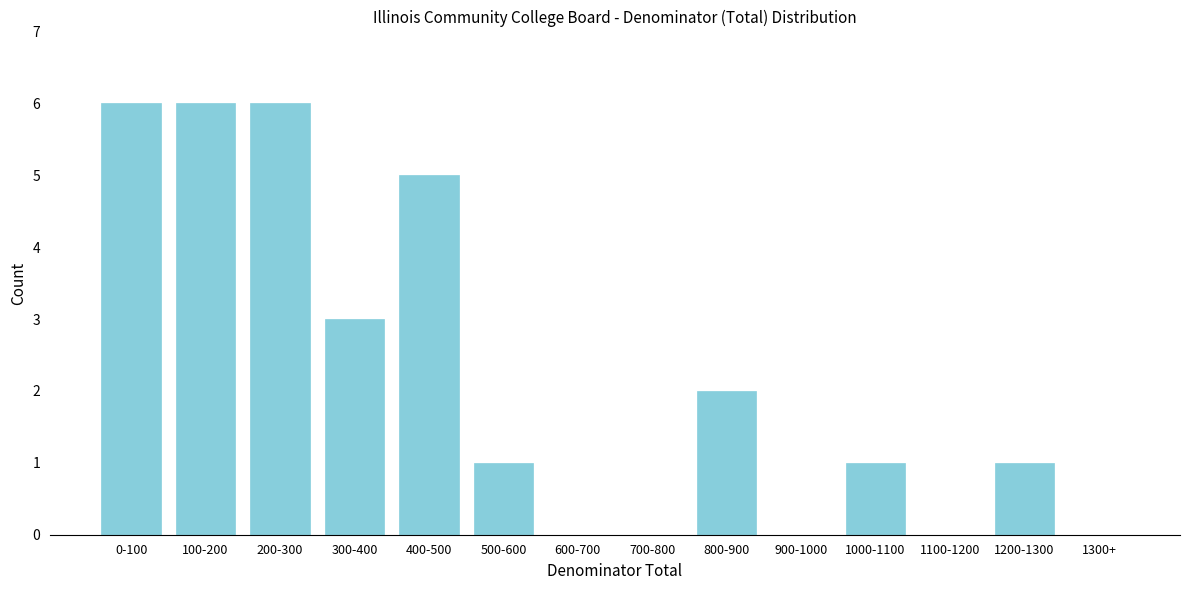

Reading left to right, list all the values displayed in this chart.

0-100=6	100-200=6	200-300=6	300-400=3	400-500=5	500-600=1	600-700=0	700-800=0	800-900=2	900-1000=0	1000-1100=1	1100-1200=0	1200-1300=1	1300+=0